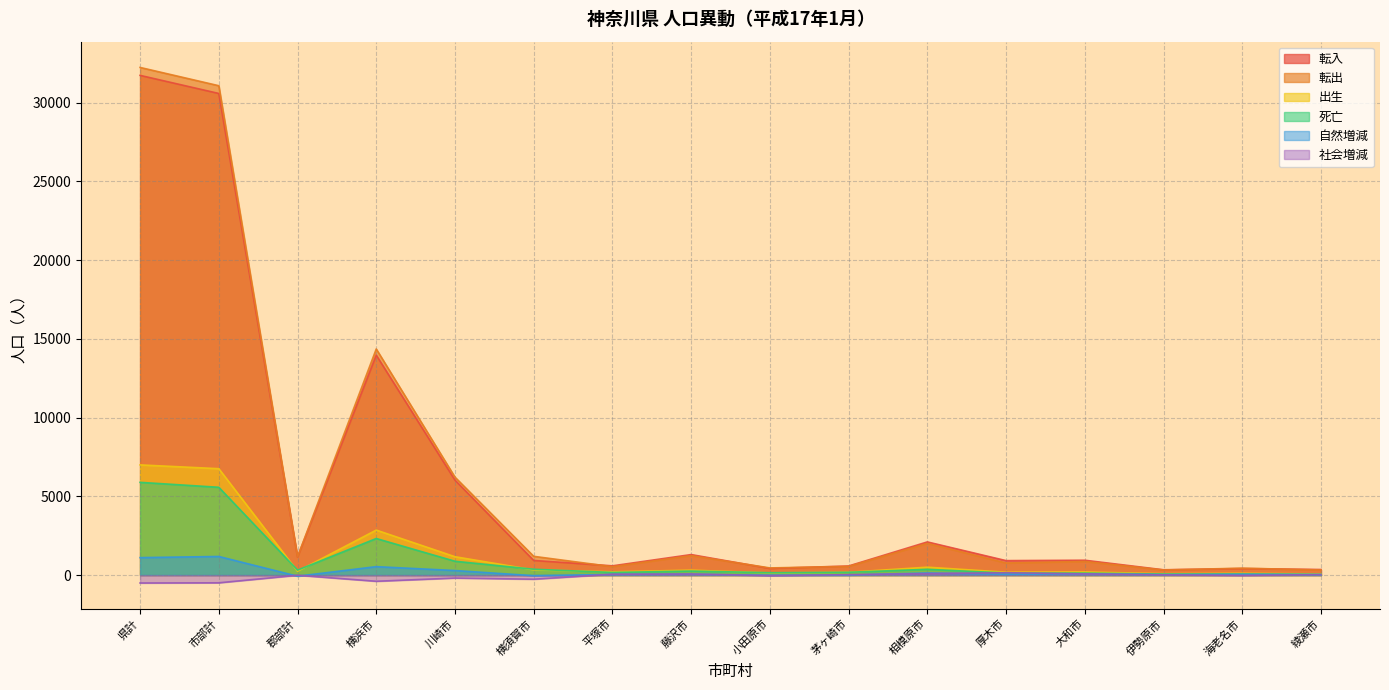

What is the difference between the maximum and minimum values in the 転出 series?

31923